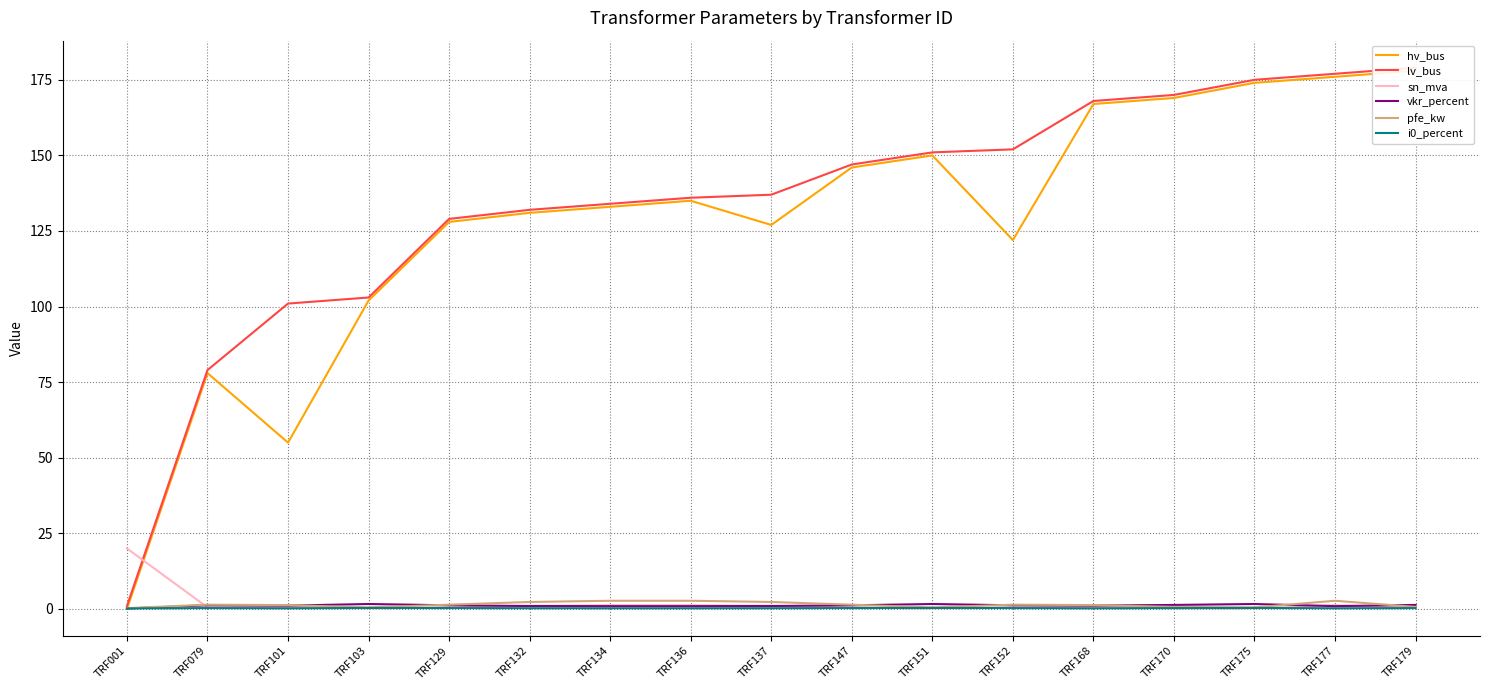

Reading right to left, what are all the values shown in this chart?

hv_bus: 178.0	176.0	174.0	169.0	167.0	122.0	150.0	146.0	127.0	135.0	133.0	131.0	128.0	102.0	55.0	78.0	0.0
lv_bus: 179.0	177.0	175.0	170.0	168.0	152.0	151.0	147.0	137.0	136.0	134.0	132.0	129.0	103.0	101.0	79.0	1.0
sn_mva: 0.2	1.2	0.2	0.2	0.6	0.5	0.2	0.5	1.0	1.2	1.2	1.0	0.5	0.2	0.6	0.5	20.0
vkr_percent: 1.3	0.9	1.6	1.3	1.1	1.2	1.6	1.2	1.0	0.9	0.9	1.0	1.2	1.6	1.1	1.2	0.1
pfe_kw: 0.7	2.7	0.5	0.7	1.3	1.4	0.5	1.4	2.3	2.7	2.7	2.3	1.4	0.5	1.3	1.4	0.3
i0_percent: 0.3	0.2	0.3	0.3	0.2	0.3	0.3	0.3	0.2	0.2	0.2	0.2	0.3	0.3	0.2	0.3	0.2